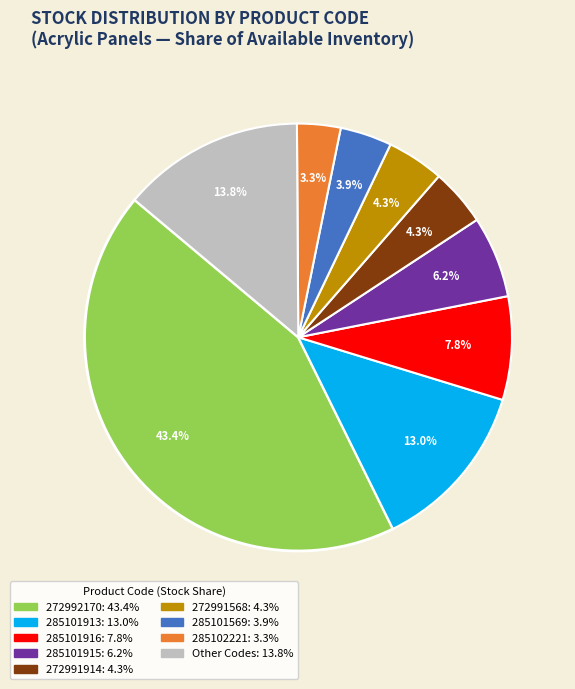

Does any single category account for the majority?

No